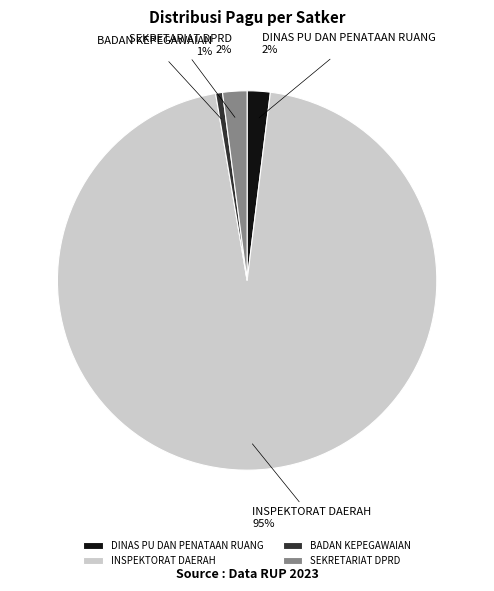

Which has a higher value, SEKRETARIAT DPRD or BADAN KEPEGAWAIAN?

SEKRETARIAT DPRD